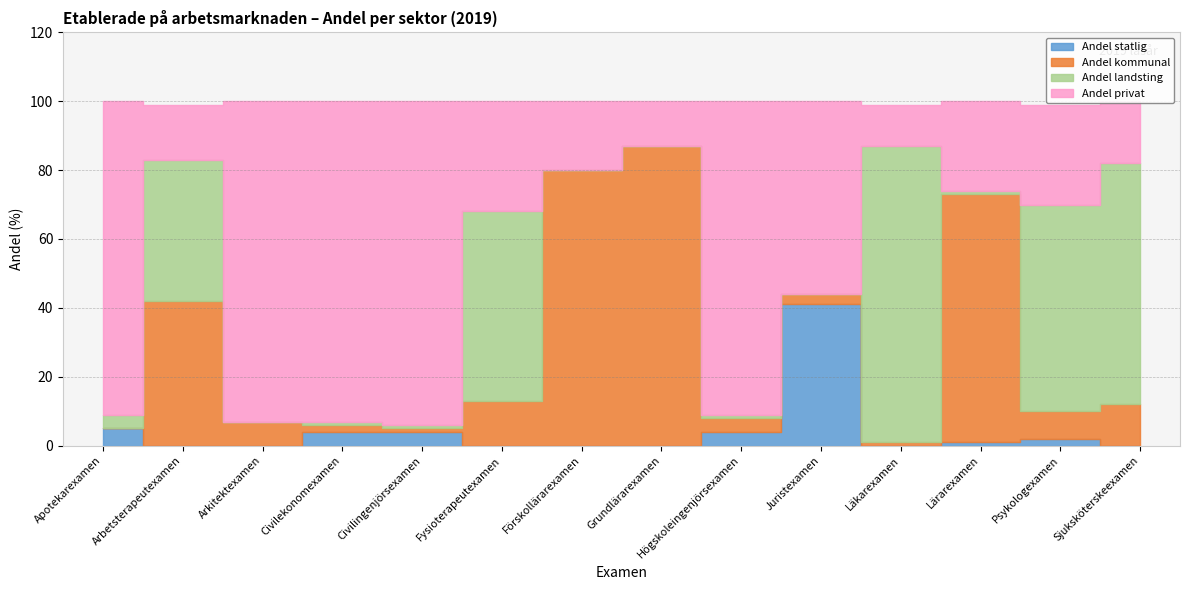

What is the label of the 14th point from the left?

Sjuksköterskeexamen